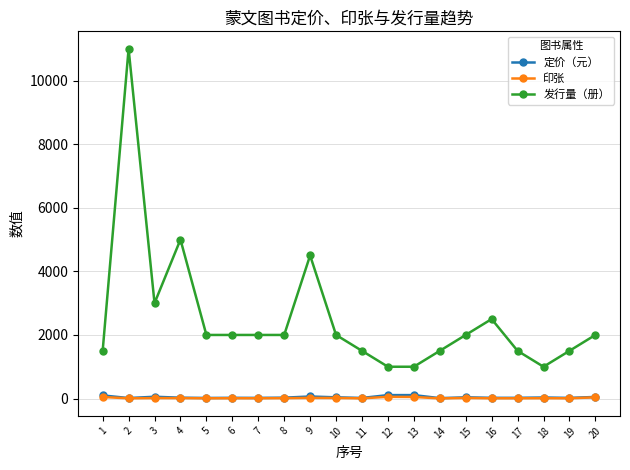

At which category is the sum across all series the highest?

2